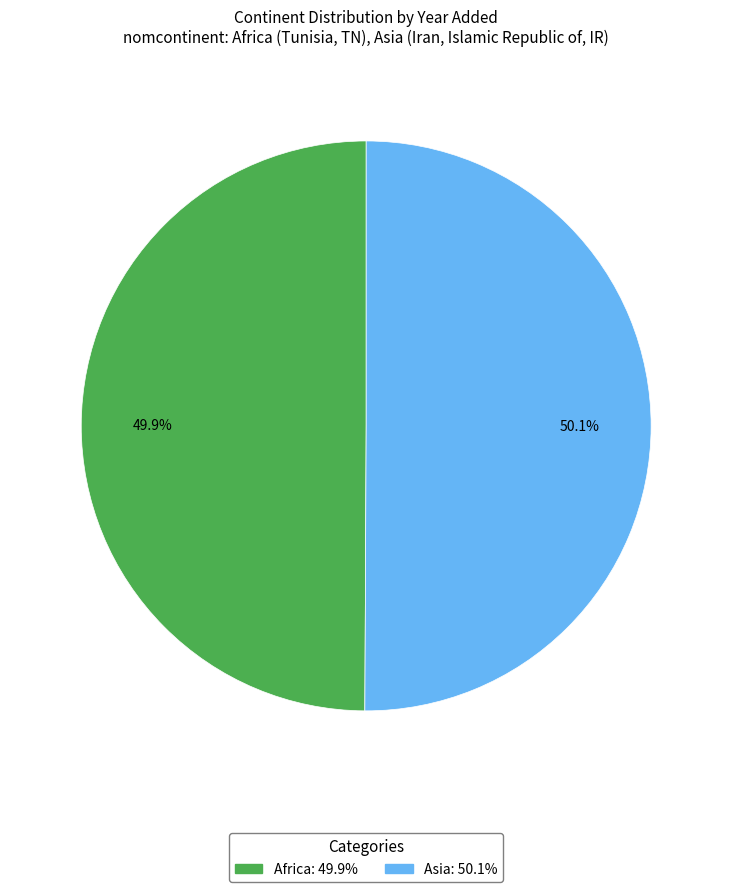

What portion of the pie excludes Asia?

49.9%